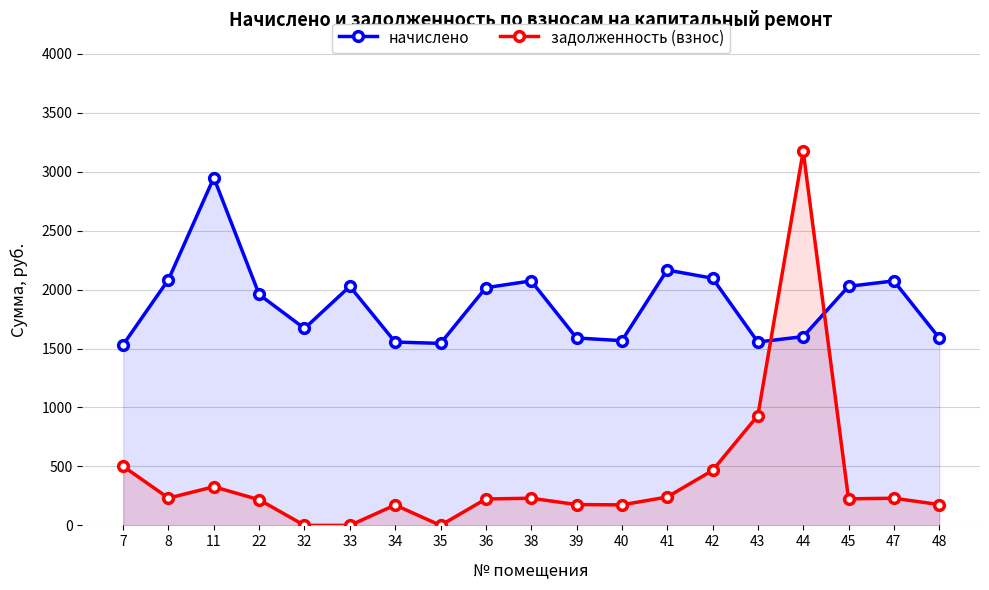

How many times do начислено and задолженность (взнос) cross each other?

2